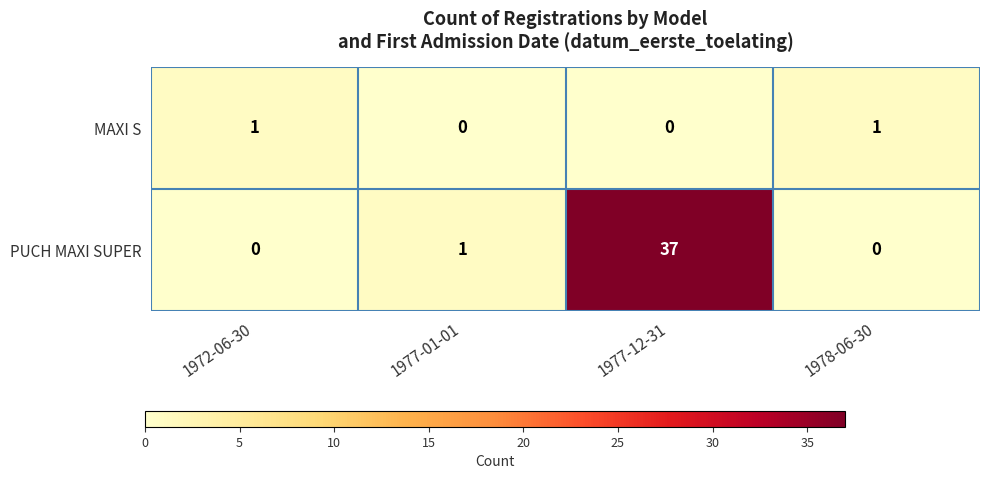

What is the sum of all PUCH MAXI SUPER values?

38